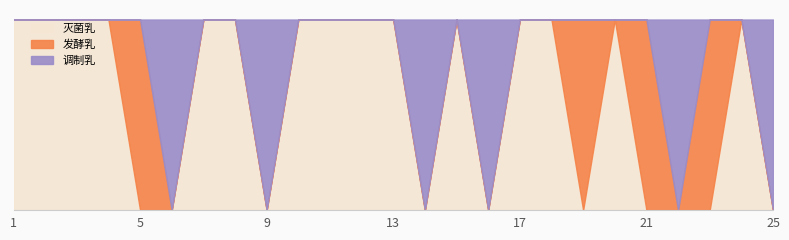

Reading left to right, what are all the values shown in this chart?

灭菌乳: 1	1	1	1	0	0	1	1	0	1	1	1	1	0	1	0	1	1	0	1	0	0	0	1	0
发酵乳: 0	0	0	0	1	0	0	0	0	0	0	0	0	0	0	0	0	0	1	0	1	0	1	0	0
调制乳: 0	0	0	0	0	1	0	0	1	0	0	0	0	1	0	1	0	0	0	0	0	1	0	0	1